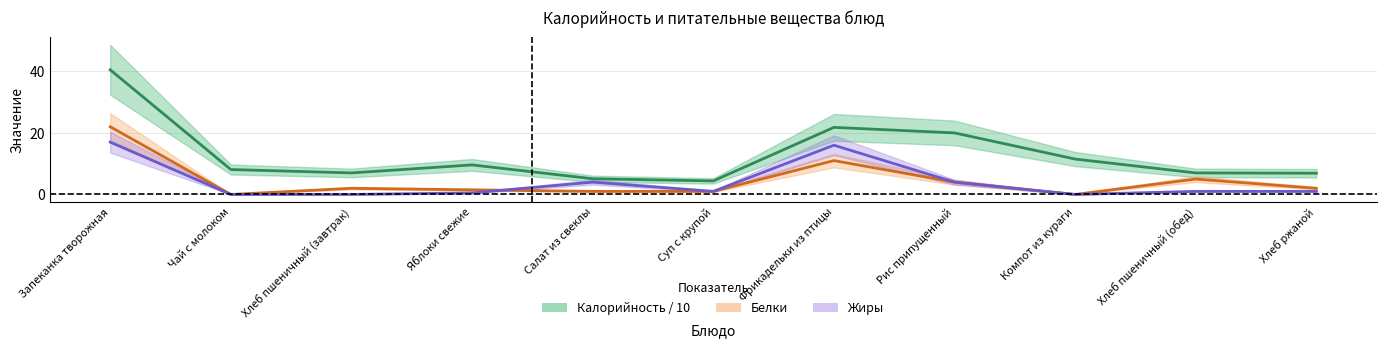

How many series are shown in this chart?

3